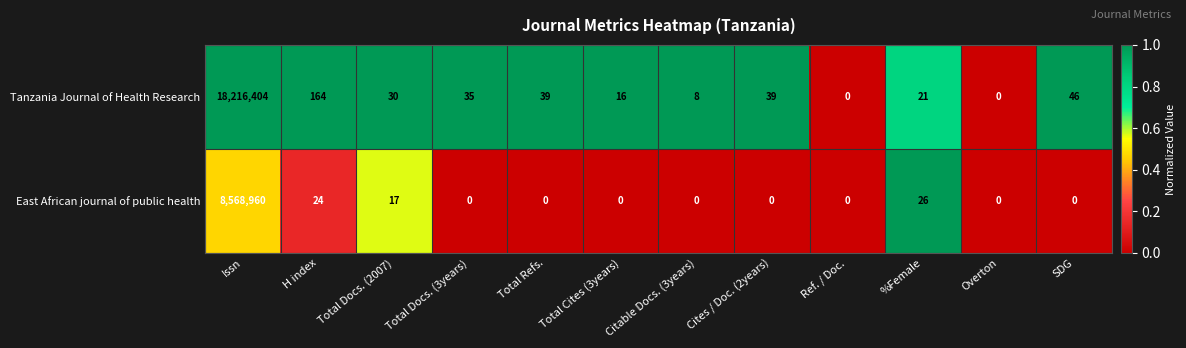

What value does the Tanzania Journal of Health Research series have at Total Docs. (3years)?

35